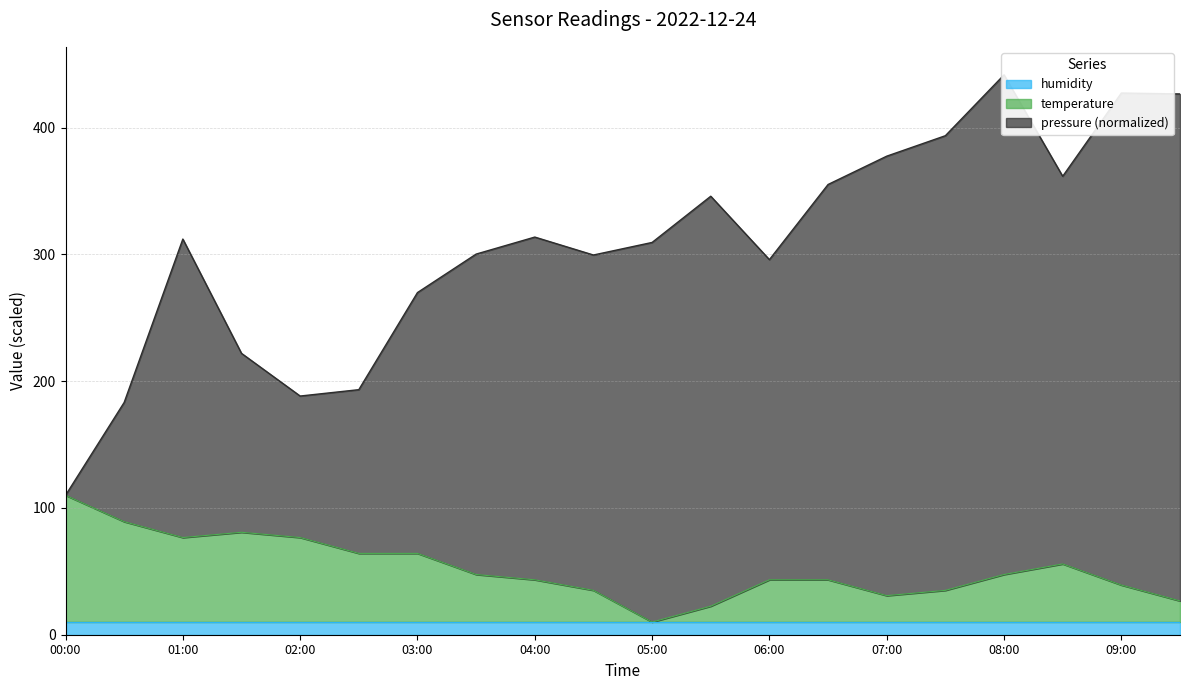

Read the pressure value at 09:30.

426.7